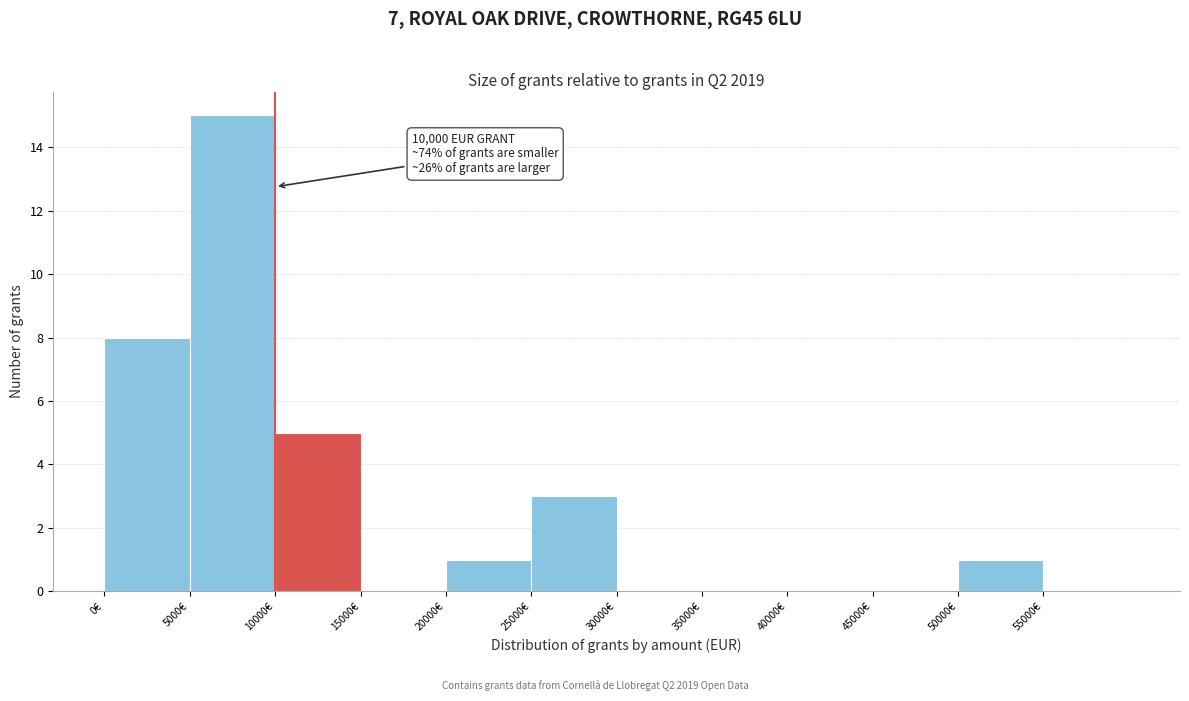

Over which range of the x-axis is the bar tallest?

5000 to 10000